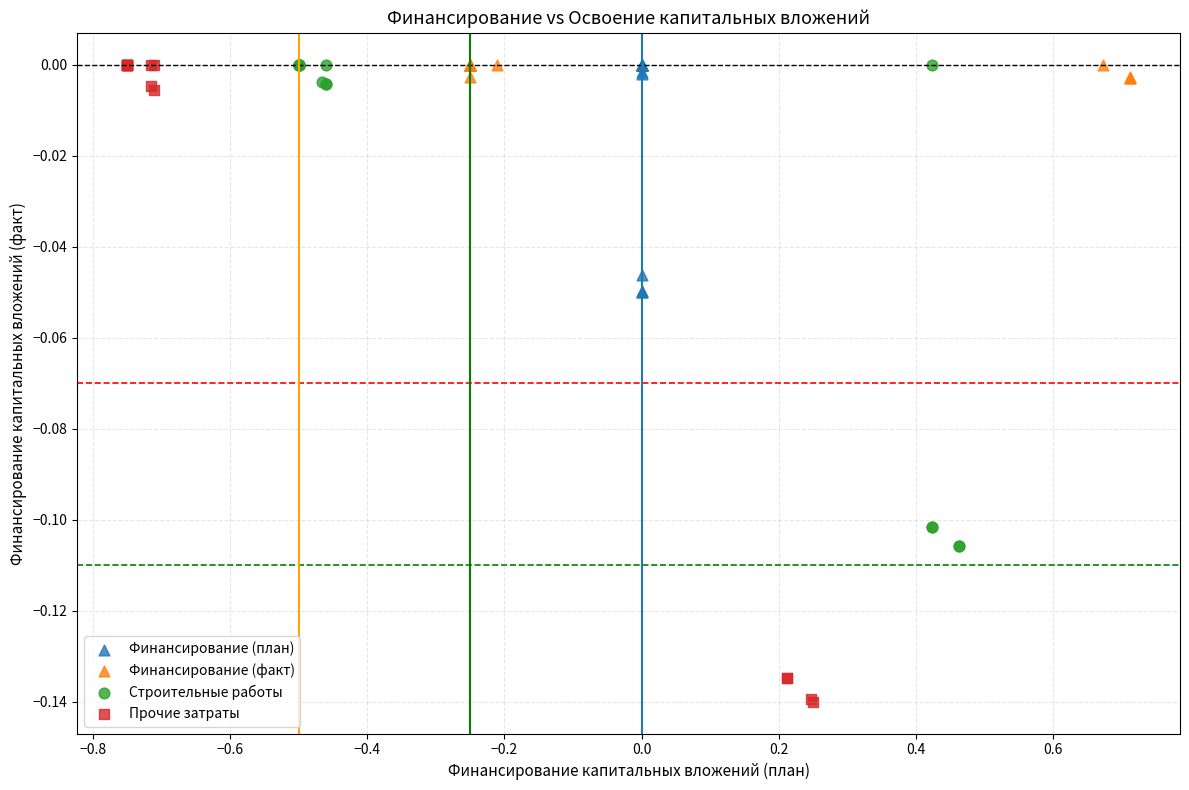

Which series has the widest spread of Y values?

Прочие затраты